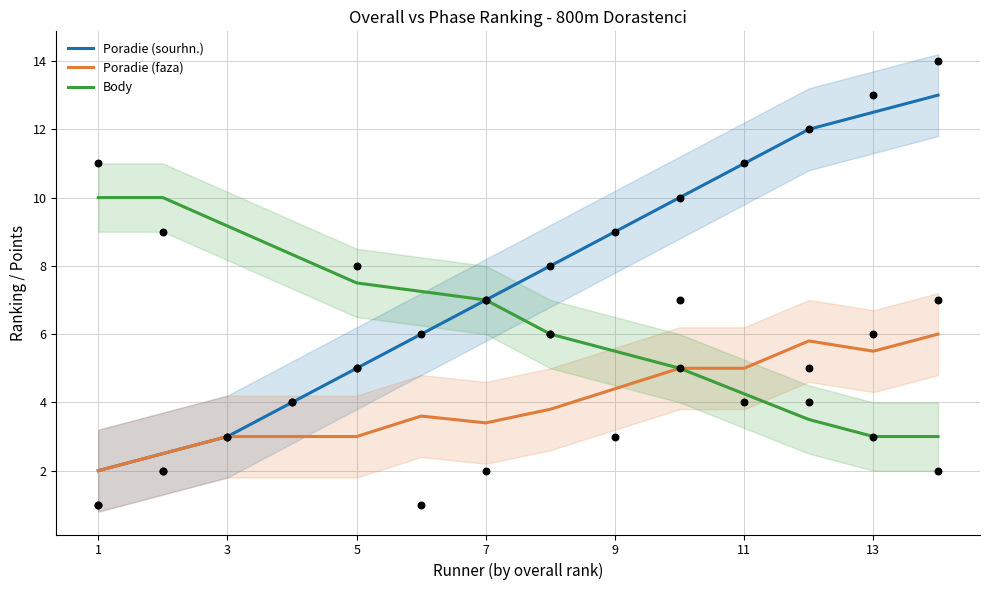

Is it true that Poradie (faza) equals 3.0 at 3?

True